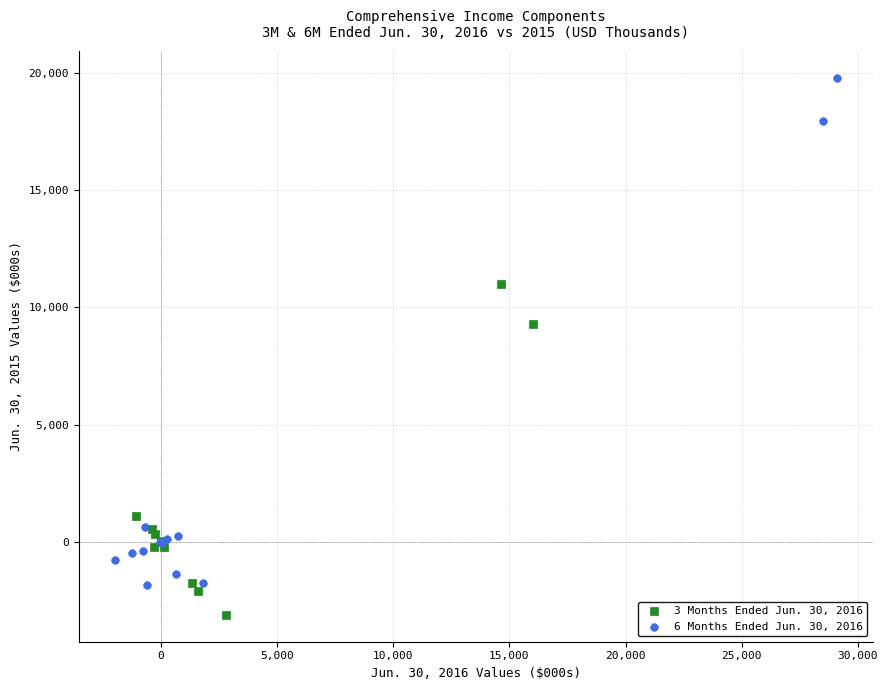

Which series reaches the minimum Y coordinate?

3 Months Ended Jun. 30, 2016